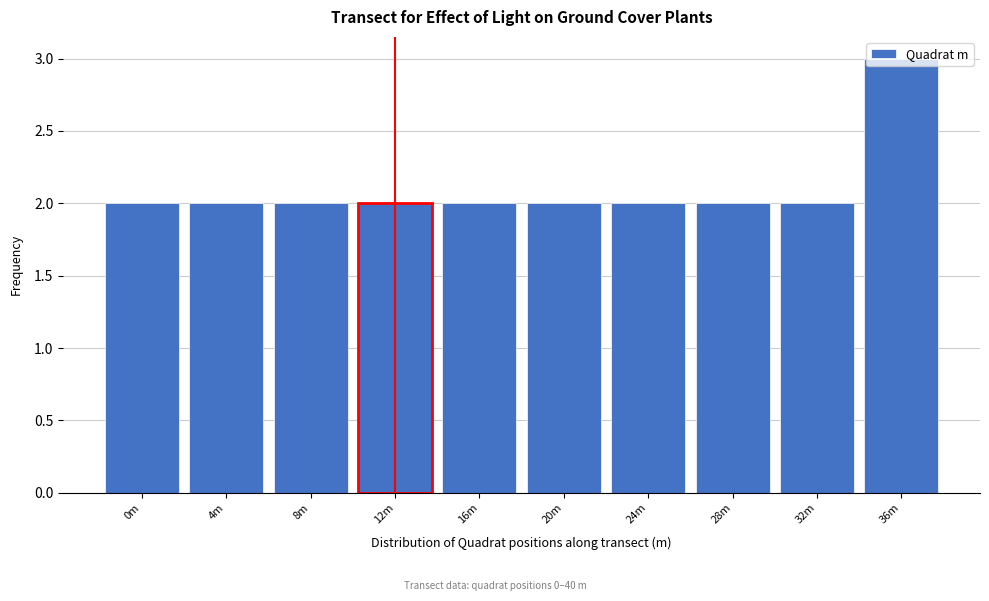

What is the sum of the values at 12m and 24m?

4